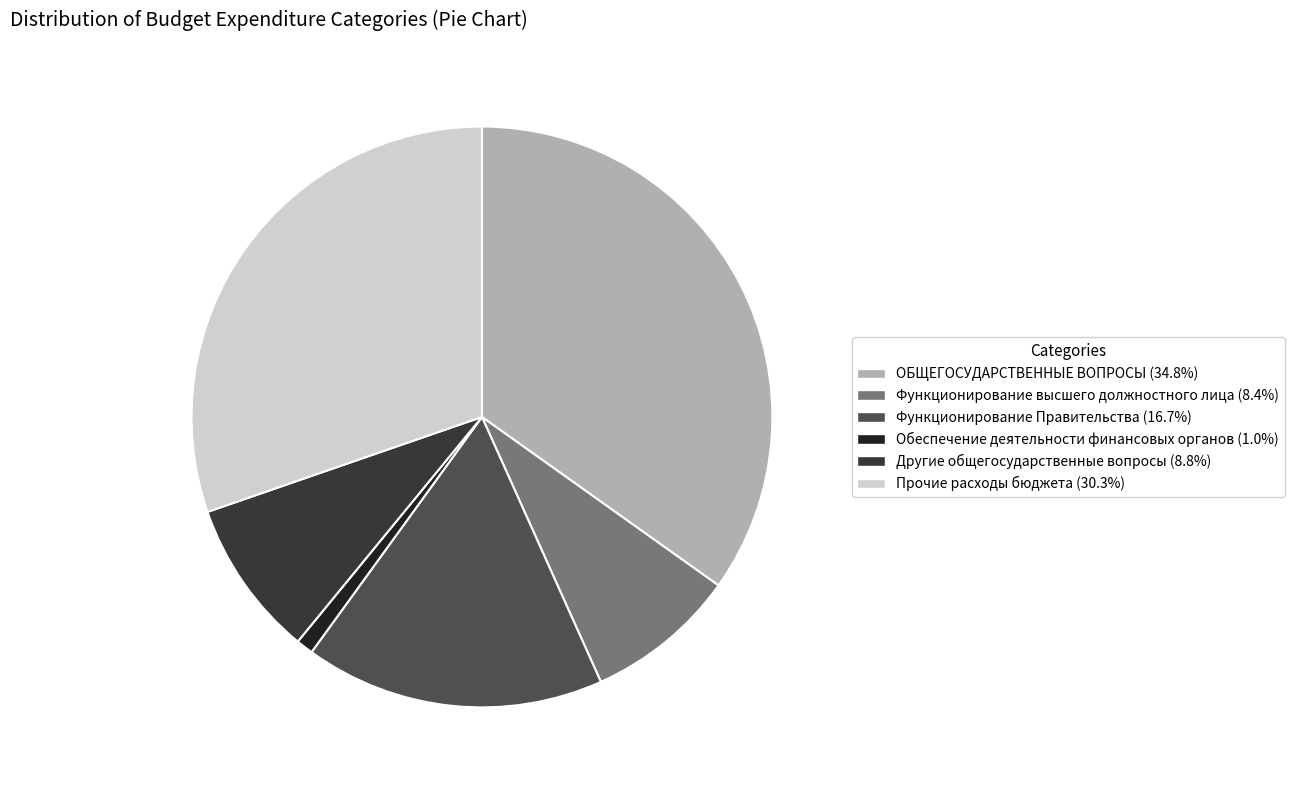

Count the number of slices in the pie.

6